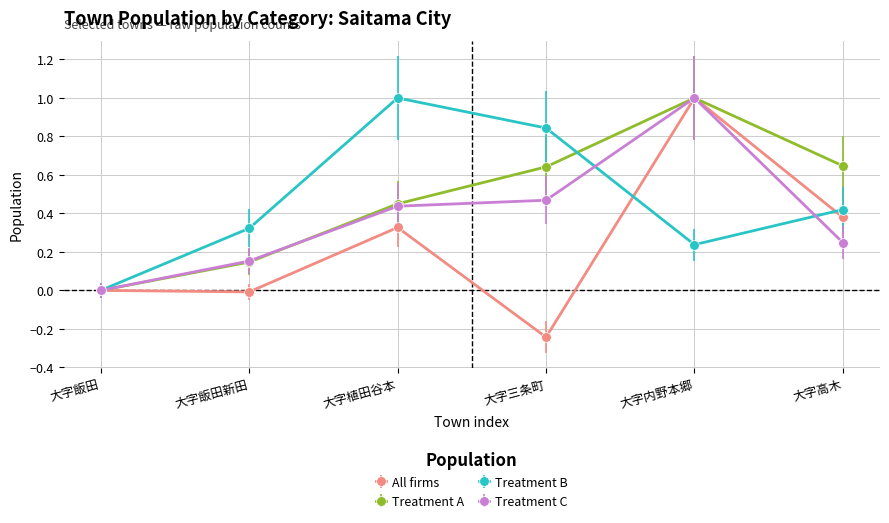

True or false: Treatment B has a value of 0.1 at 大字飯田新田.

False